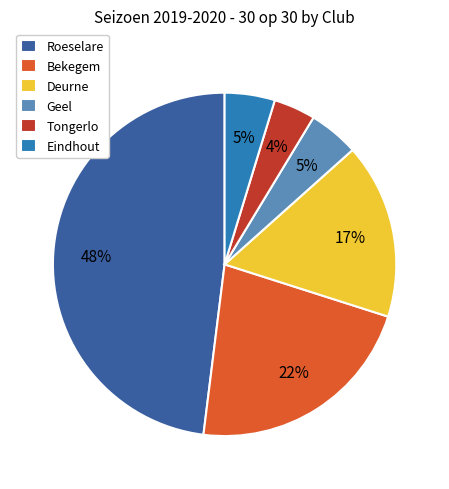

Does Deurne account for over 50% of the chart?

No